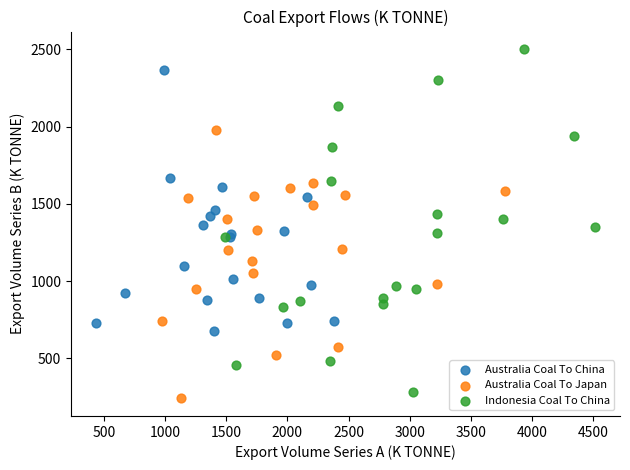

Which series has the largest Y range (max minus min)?

Indonesia Coal To China